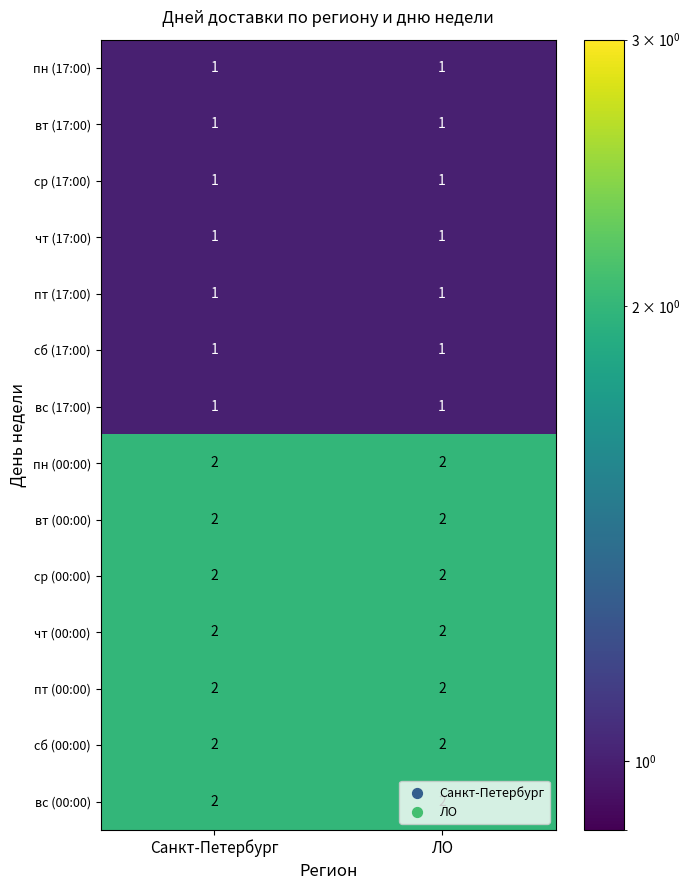

True or false: ср (17:00) has a value of 1 at ЛО.

True